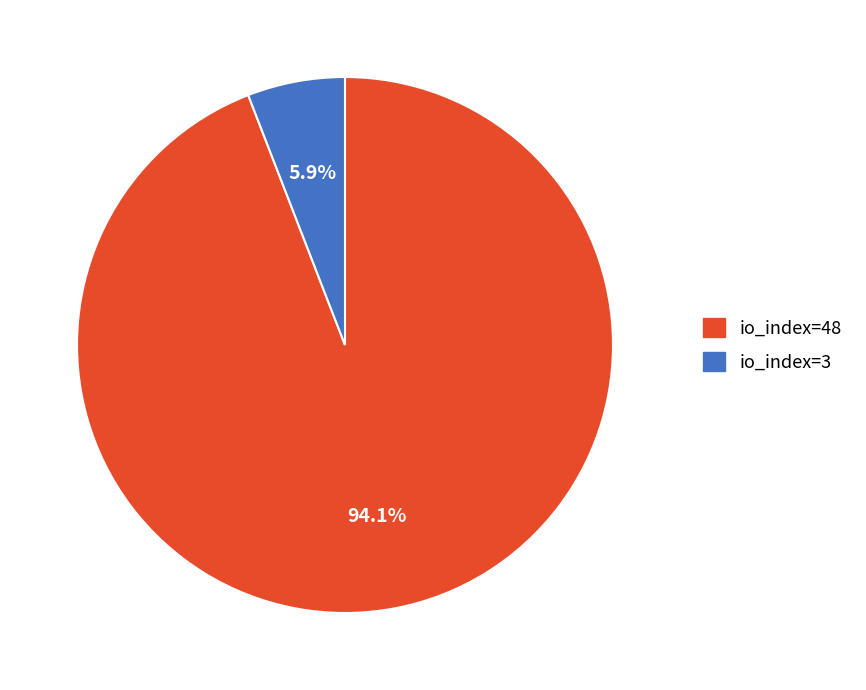

True or false: io_index=48 accounts for 99% of the total.

False